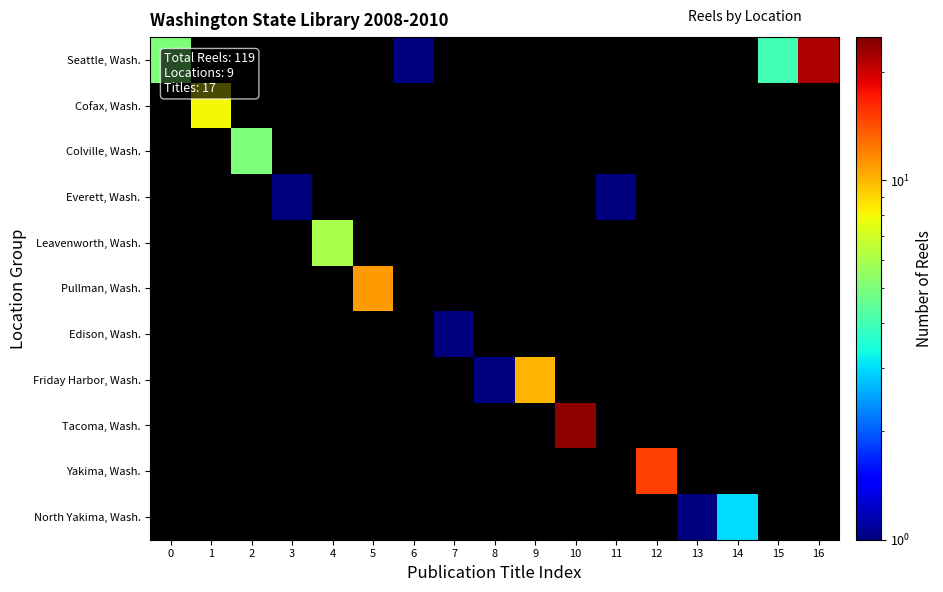

Which series has the widest spread of values?

Seattle, Wash.